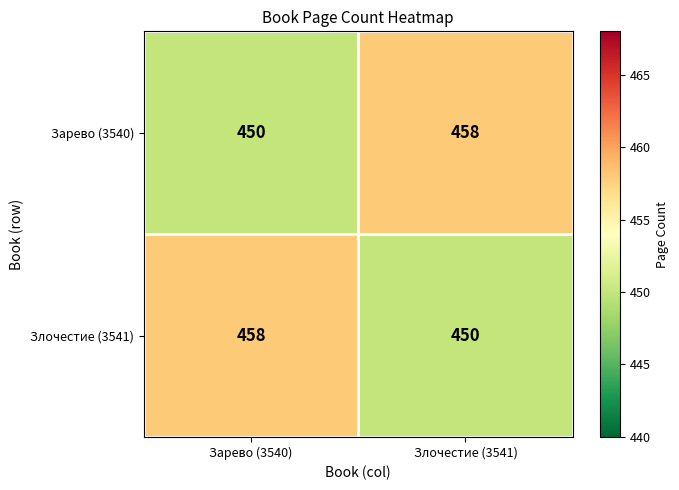

Rank the categories by Злочестие (3541) value from lowest to highest.

Злочестие (3541), Зарево (3540)